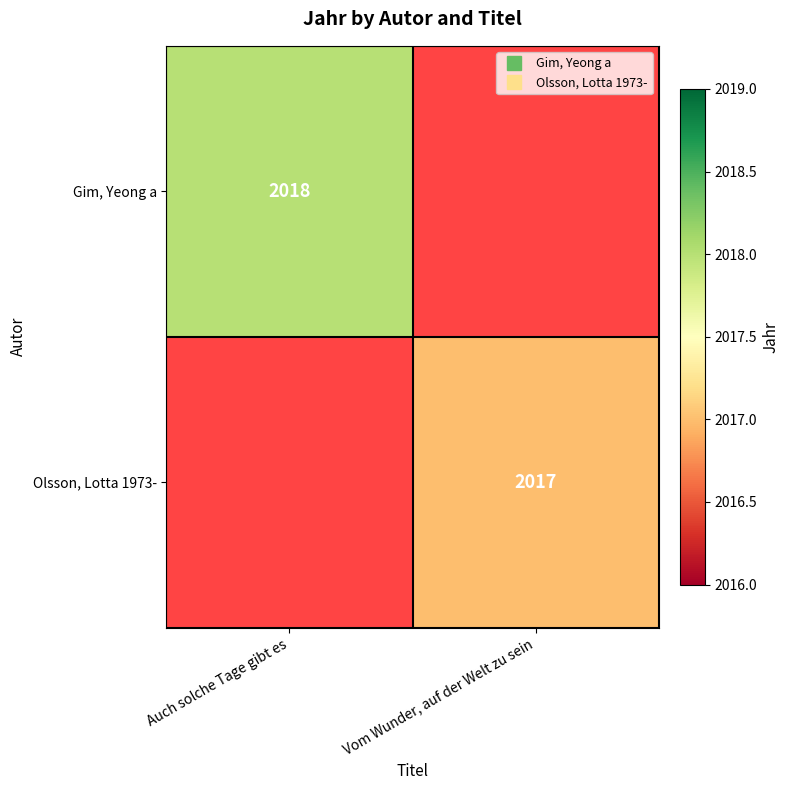

How many positive values does the Gim, Yeong a series have?

1